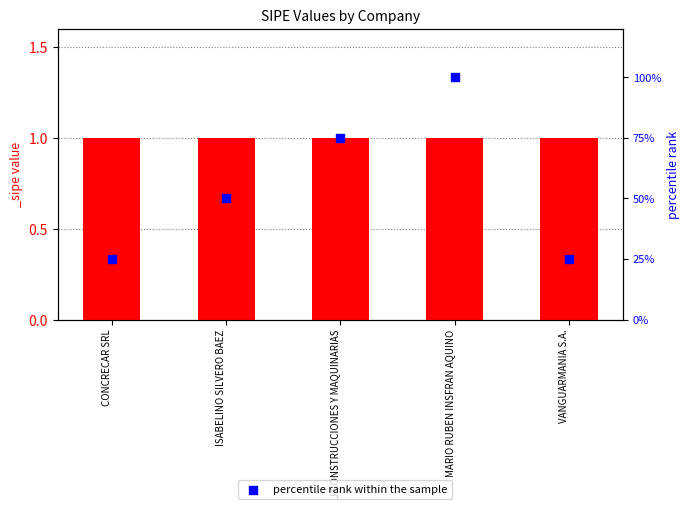

What is the change in value from ISABELINO SILVERO BAEZ to J CONSTRUCCIONES Y MAQUINARIAS?

+25